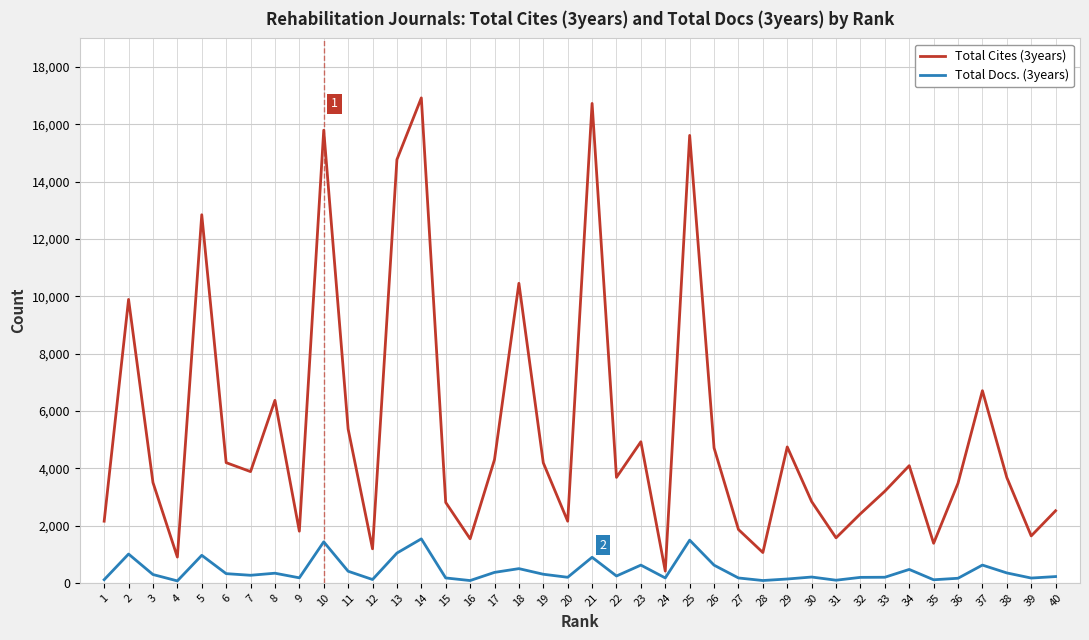

Is the value of Total Docs. (3years) at 11 greater than the value of Total Cites (3years) at 10?

No